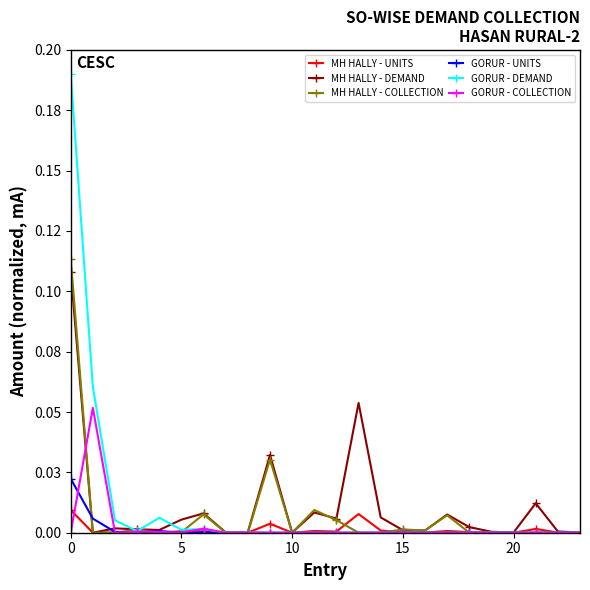

What is the highest value of the MH HALLY - DEMAND series?

0.1